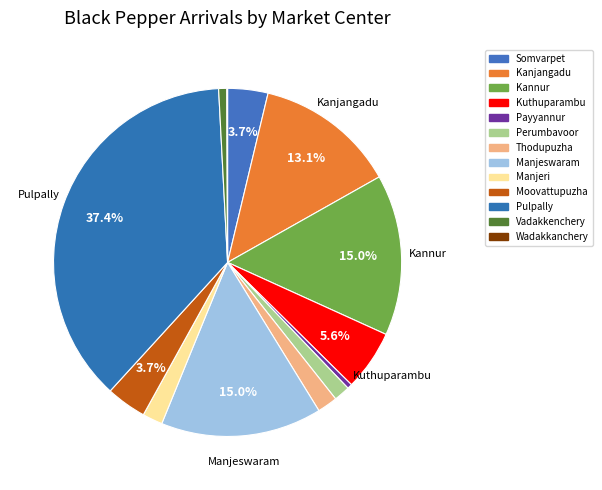

To the nearest percent, what percentage of the pie is Pulpally?

37%